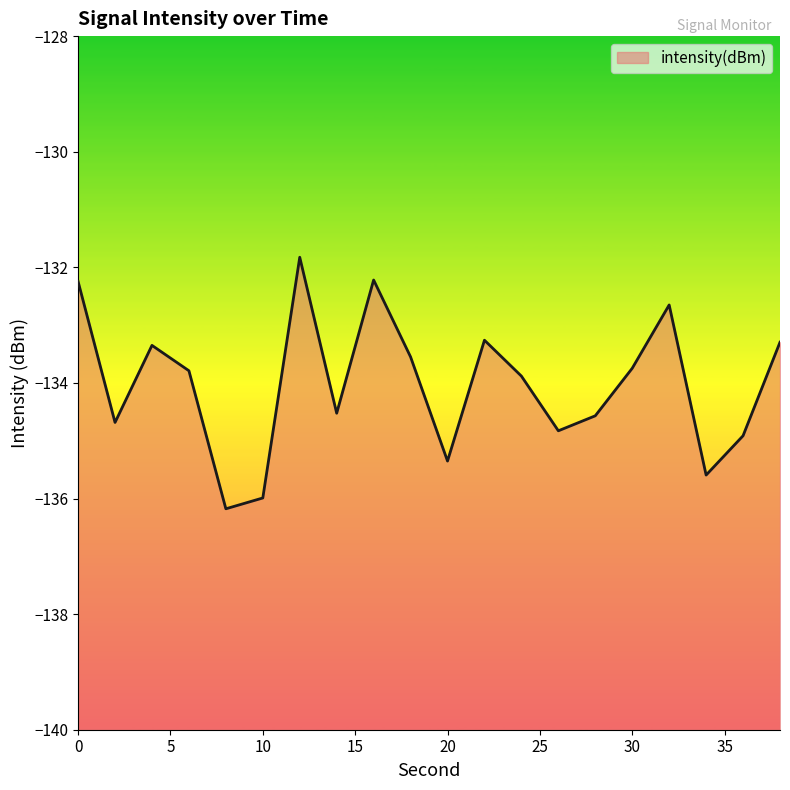

Reading left to right, extract all data points from this chart.

0=-132.2	2=-134.7	4=-133.4	6=-133.8	8=-136.2	10=-136.0	12=-131.8	14=-134.5	16=-132.2	18=-133.5	20=-135.4	22=-133.3	24=-133.9	26=-134.8	28=-134.6	30=-133.7	32=-132.7	34=-135.6	36=-134.9	38=-133.3